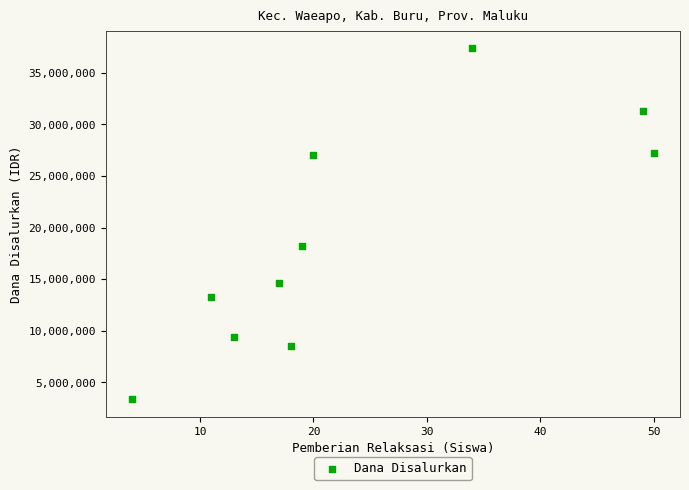

What Y value in the scatter plot is closest to 20362500?

18225000